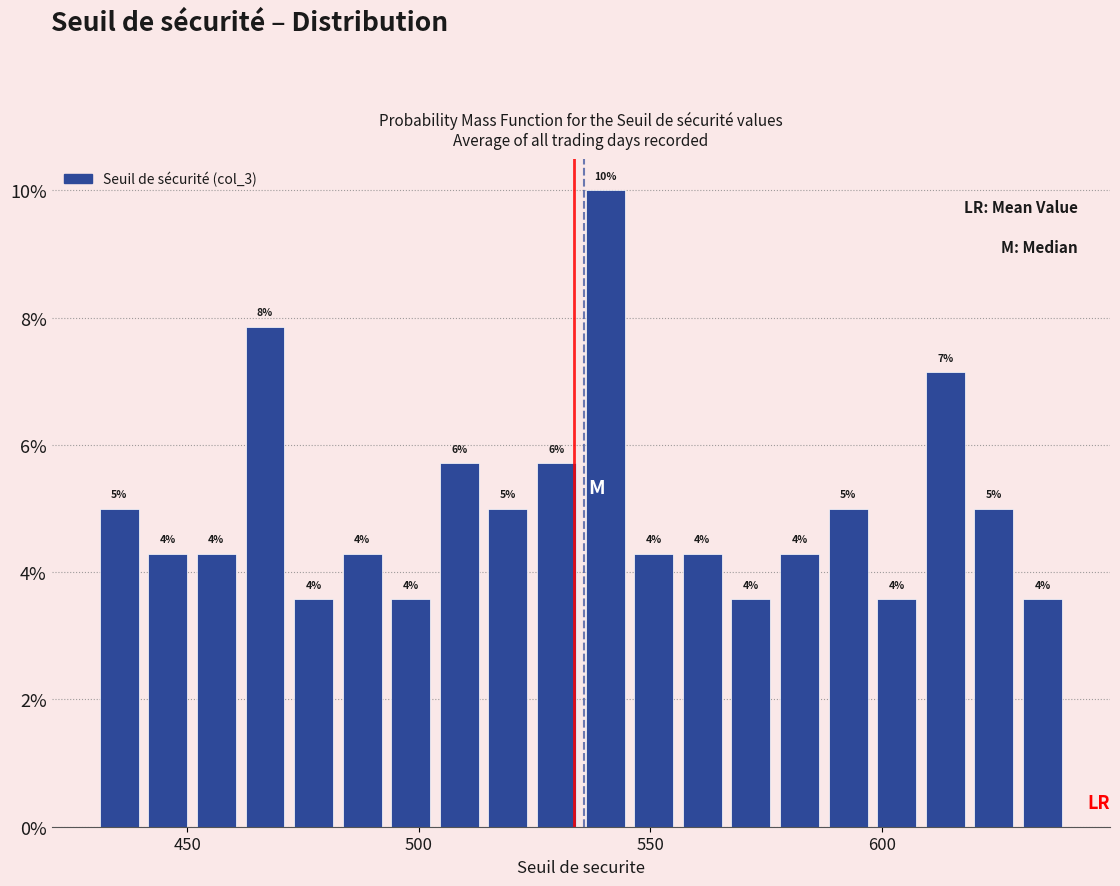

Around what value on the x-axis is the tallest bar? Give the approximate position of its centre, as read against the axis.

540